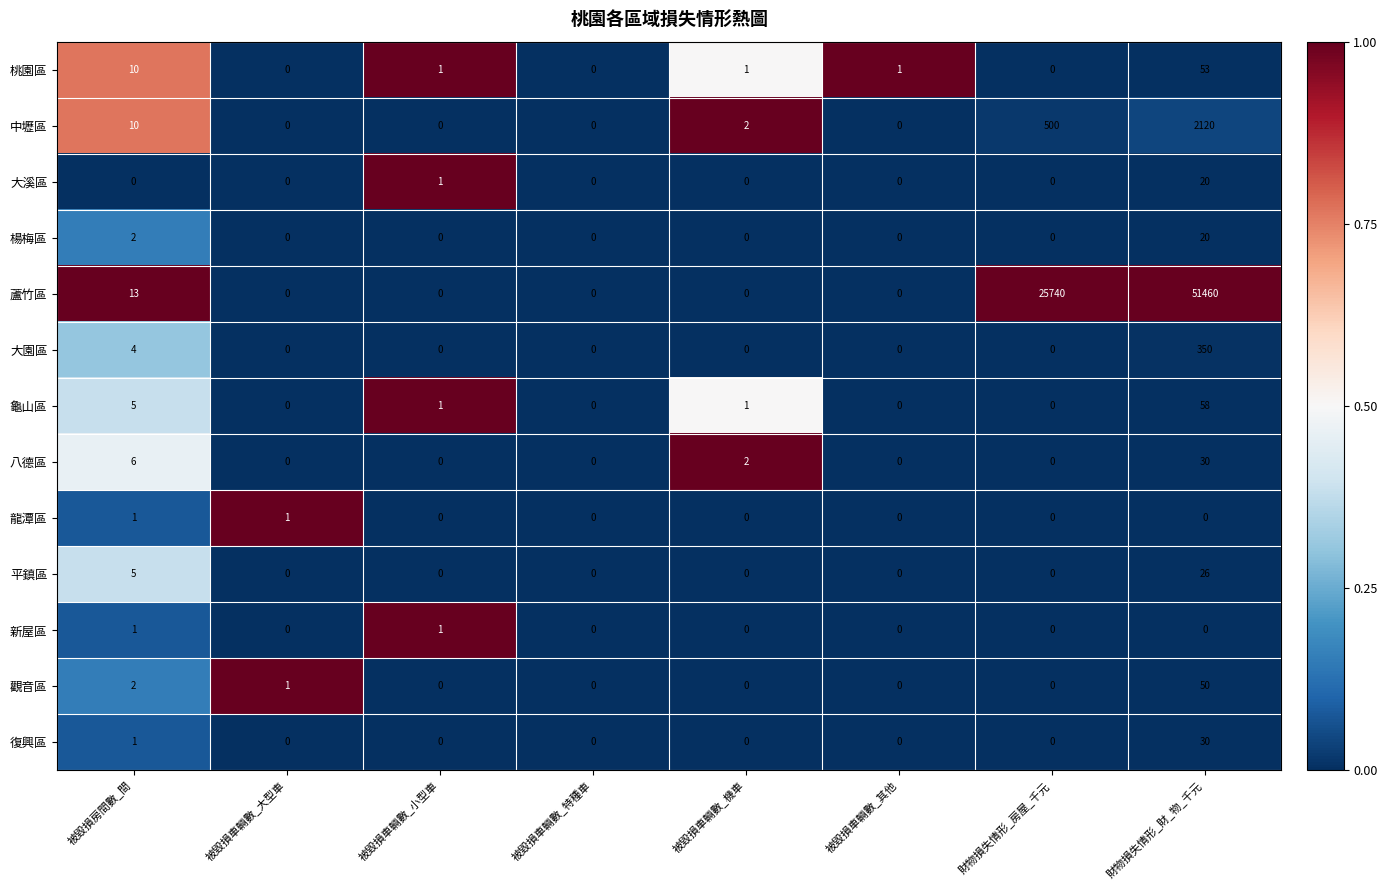

At which category is the sum across all series the highest?

財物損失情形_財_物_千元